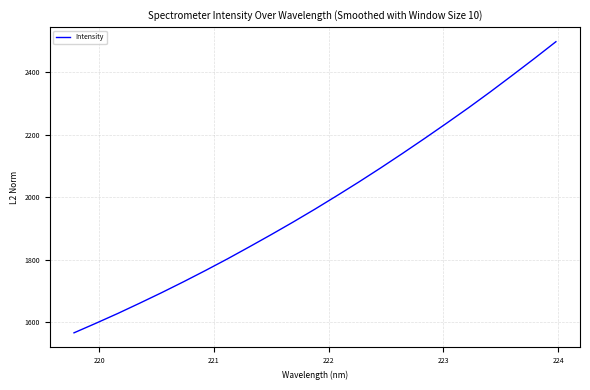

True or false: the data has more than 0 interior local peaks.

False